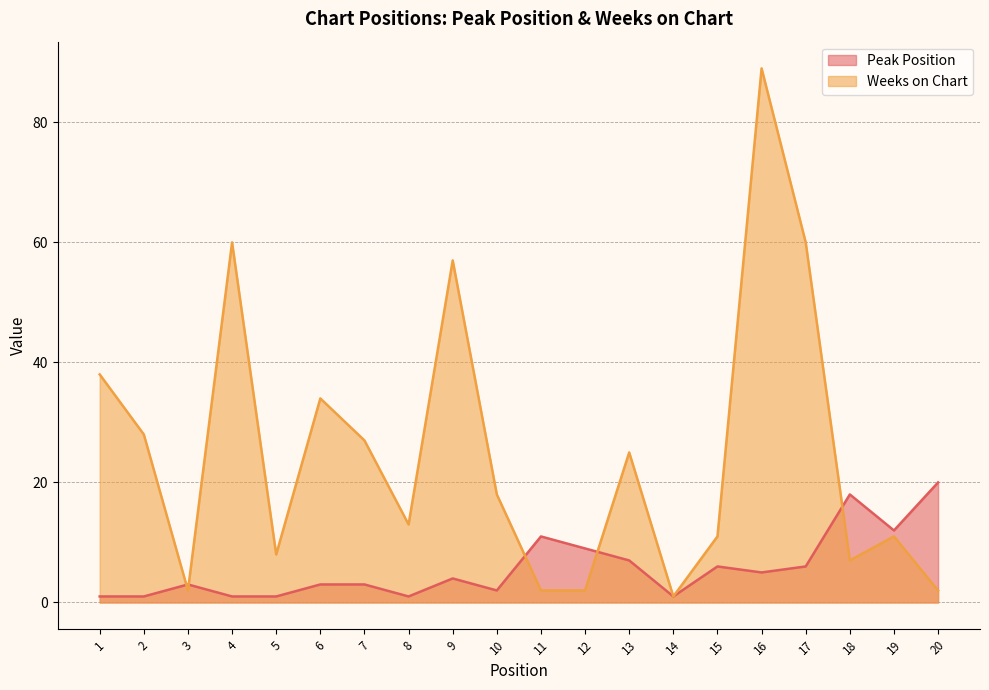

What is the difference between the Weeks on Chart values at 9 and 17?

3